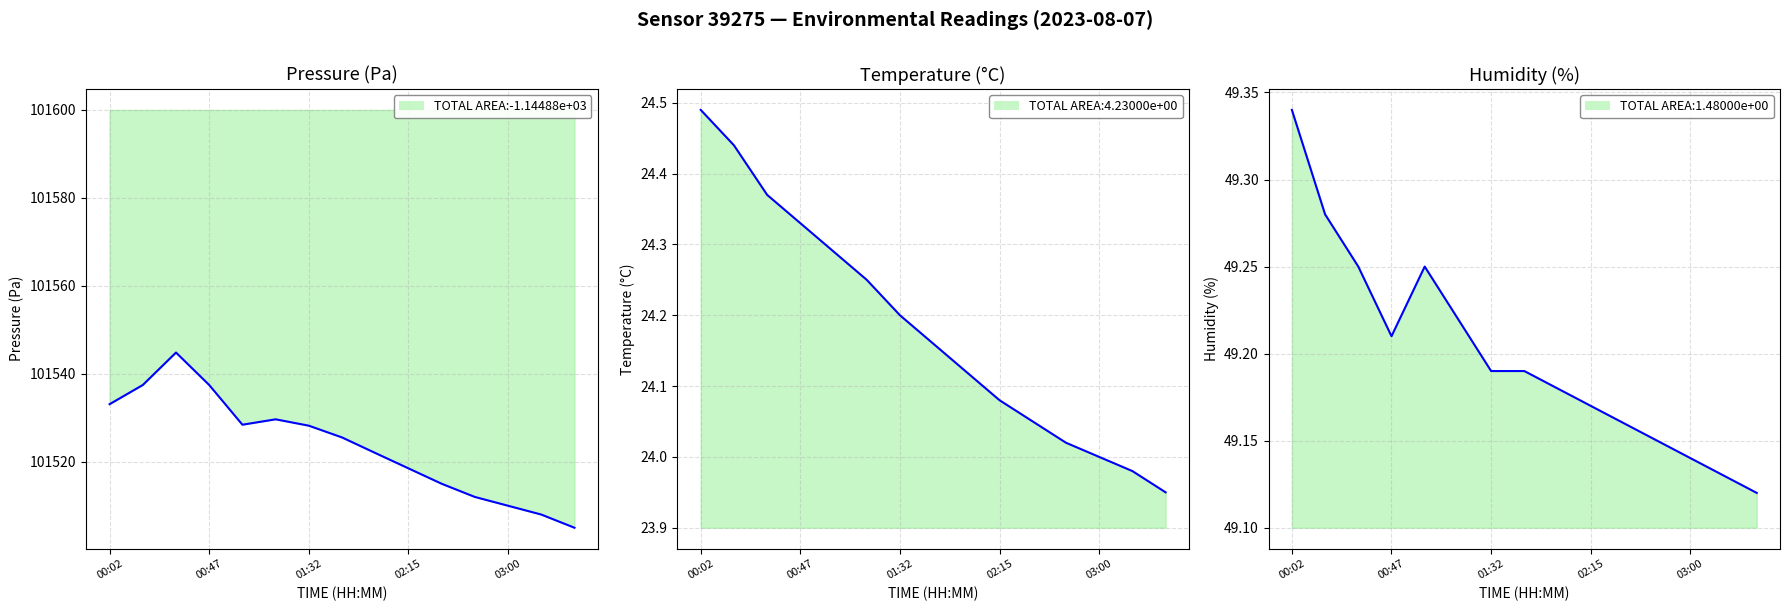

What is the average value of the pressure series?

101523.7